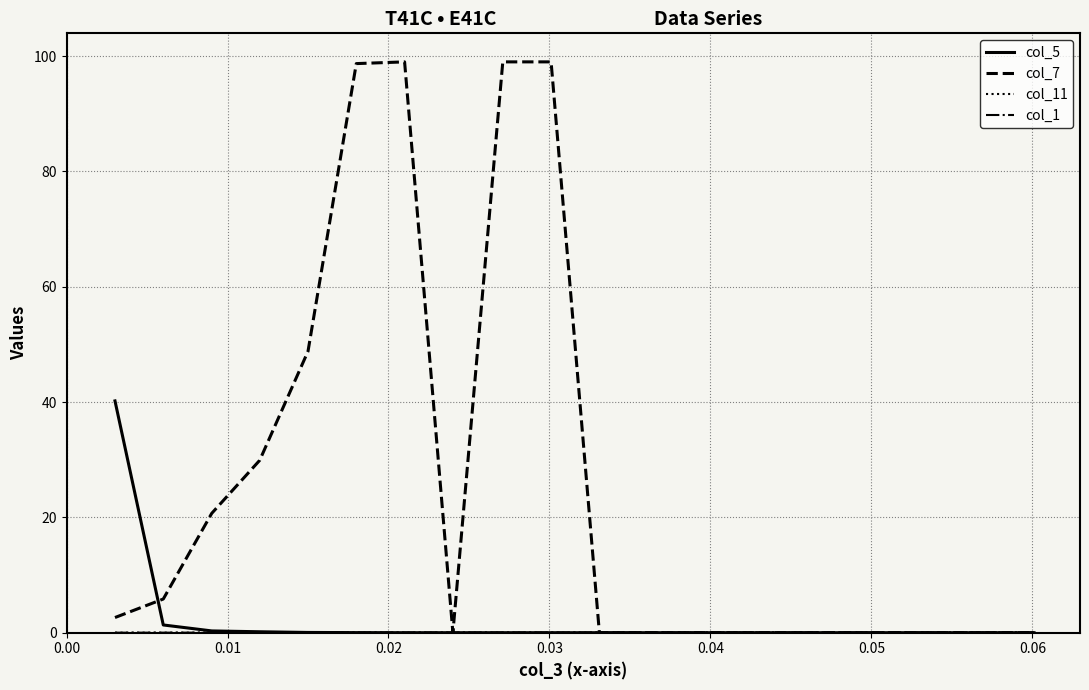

Which series has the widest spread of values?

col_7